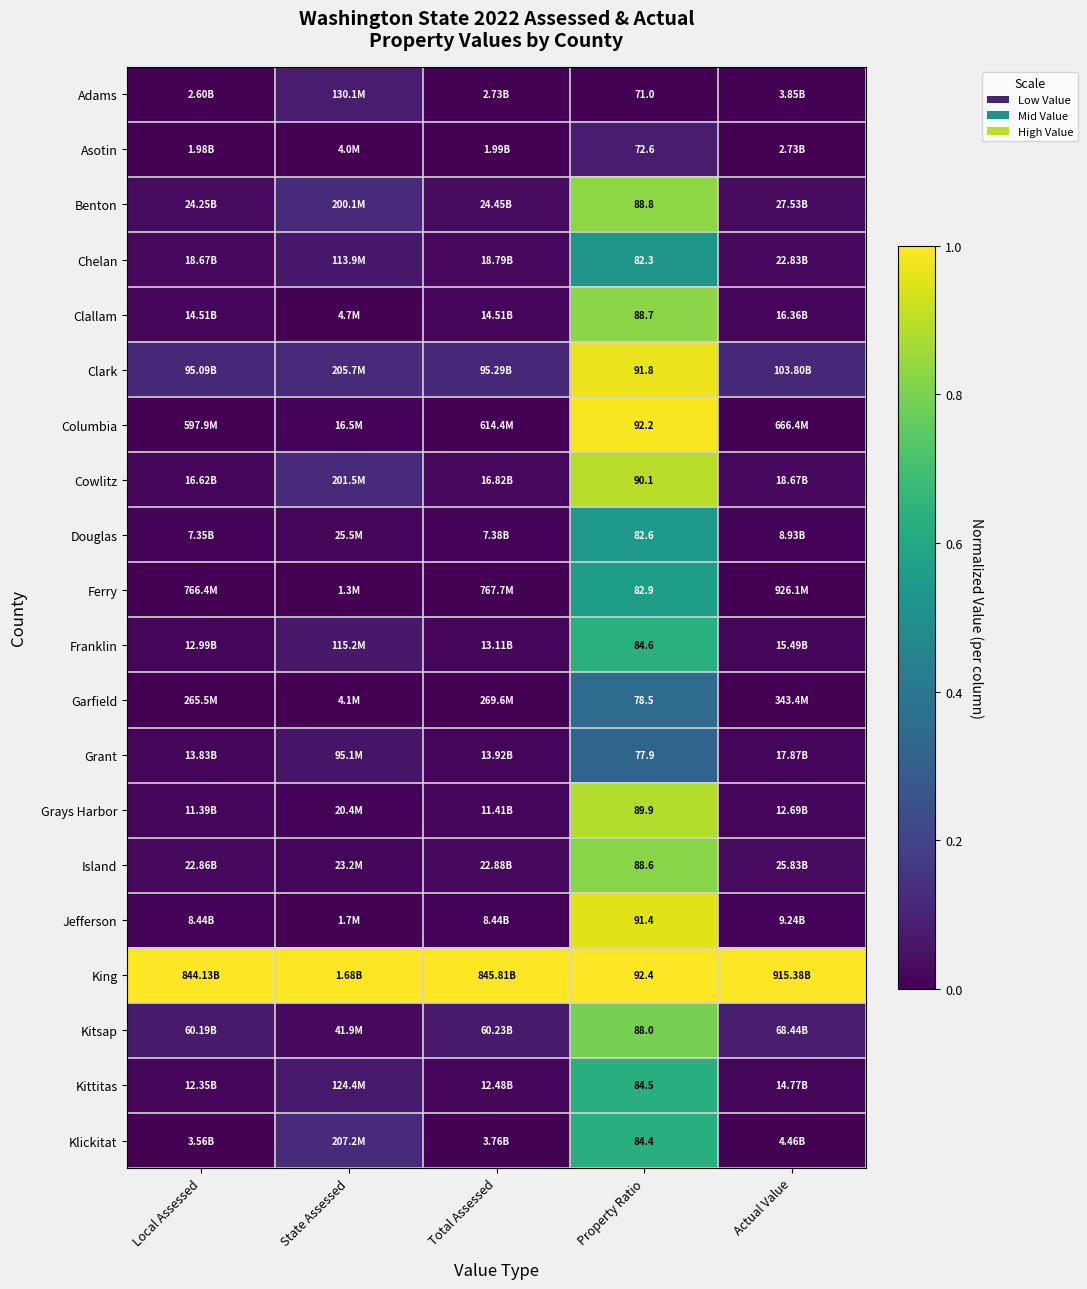

At which label is Cowlitz closest to 0?

Local Assessed